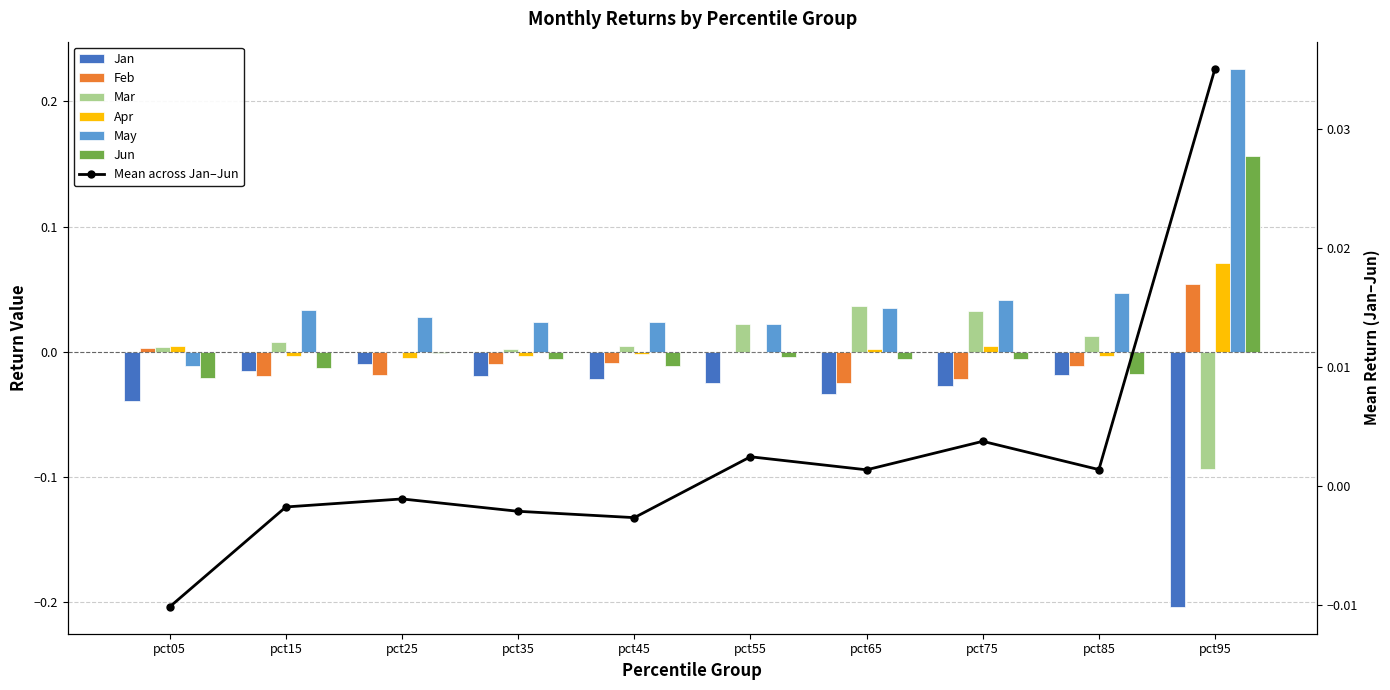

Which has a higher value, pct25 or pct75?

pct25